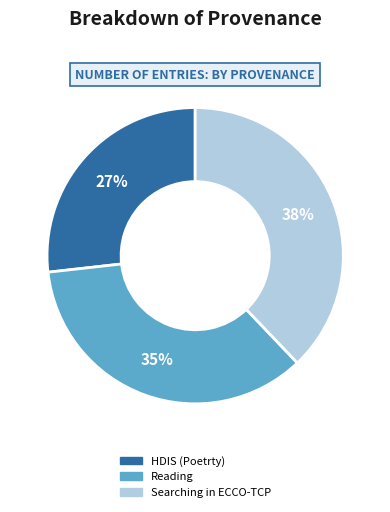

True or false: HDIS (Poetrty) accounts for 27% of the total.

True